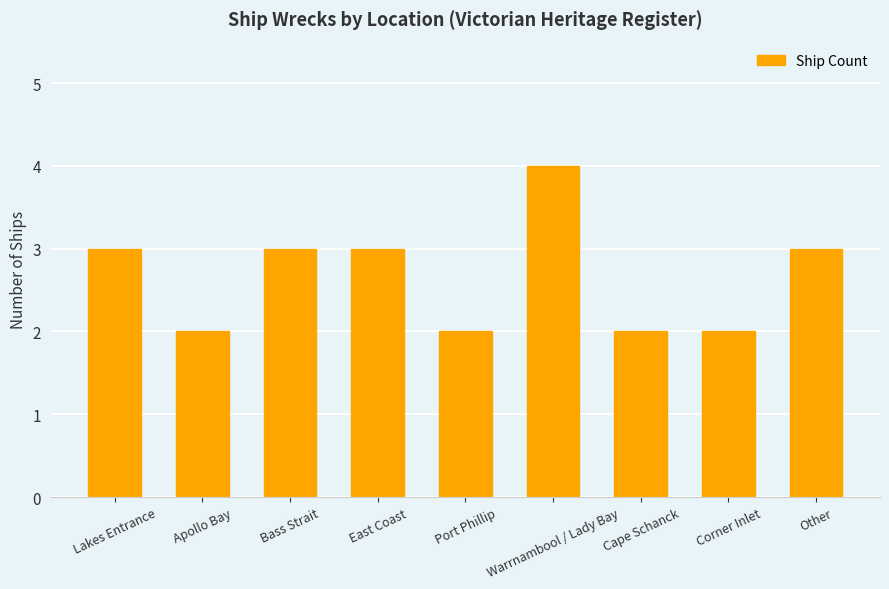

What is the label of the 8th bar from the left?

Corner Inlet